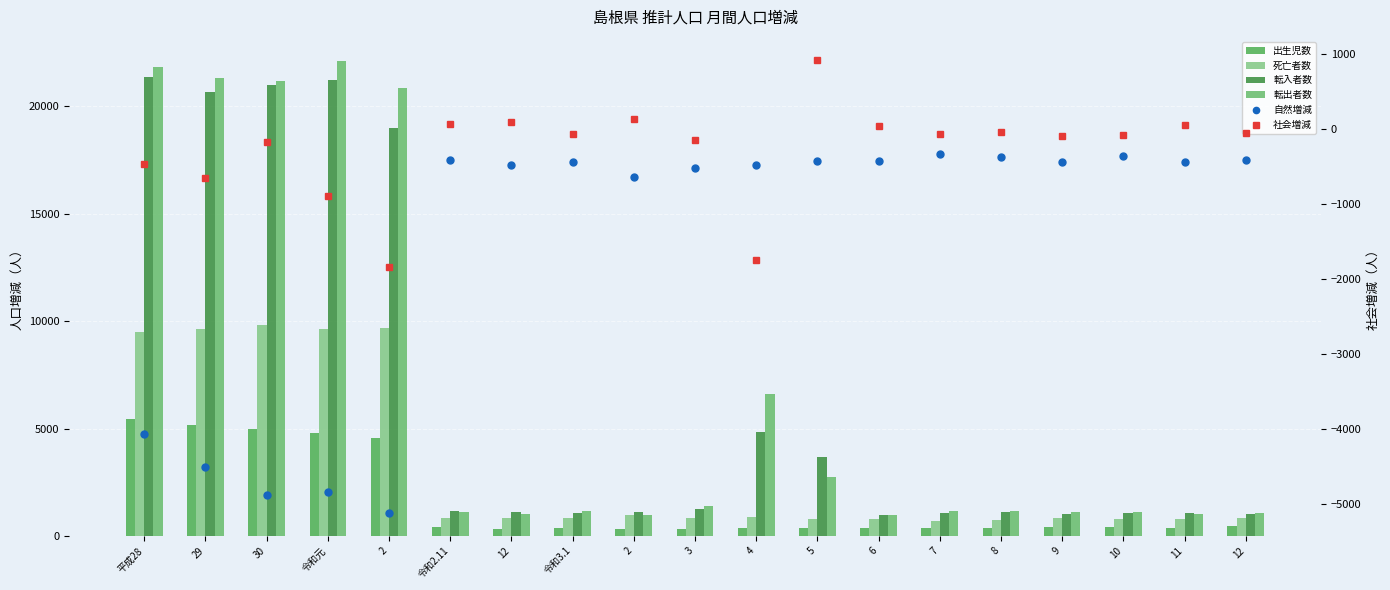

What is the sum of the 自然増減 values at 3 and 9?

-960